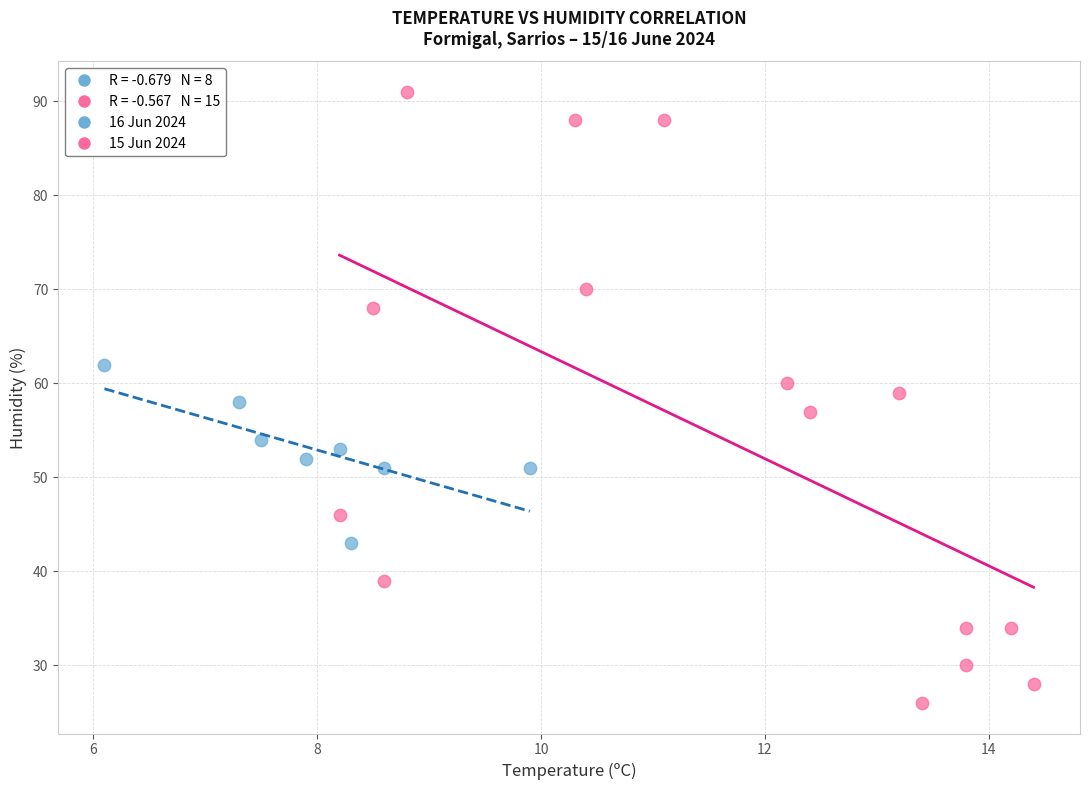

Which series contains the lowest Y value?

15 Jun 2024